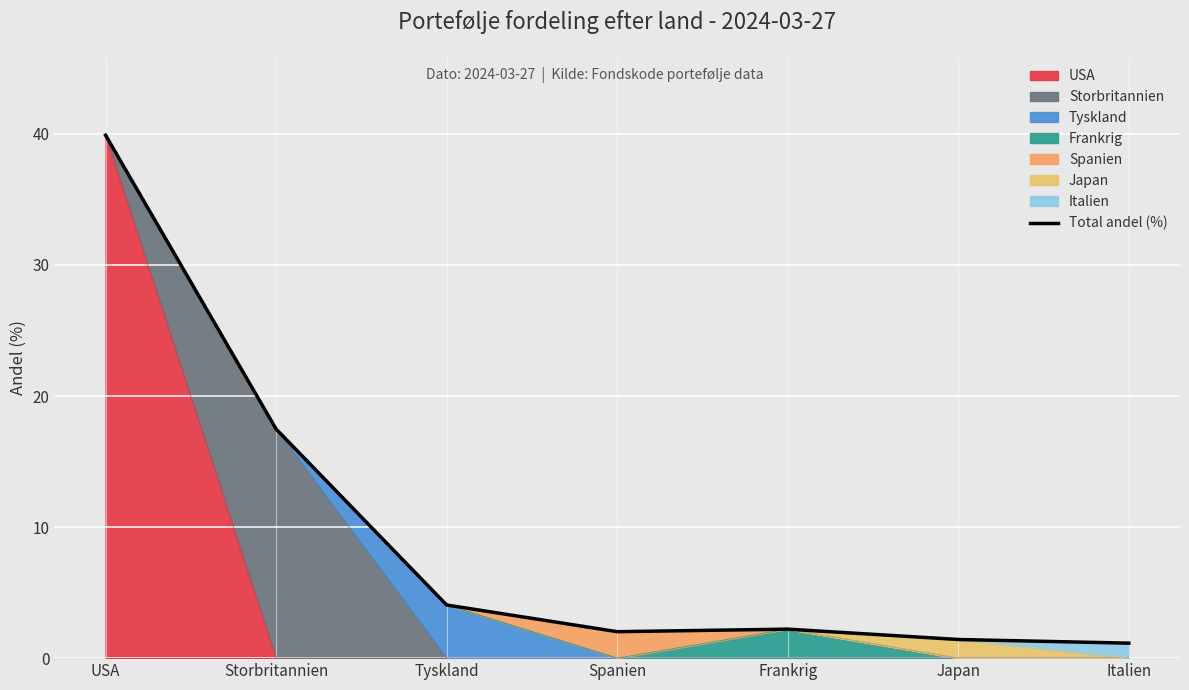

True or false: the data shows 39.9 at USA.

True